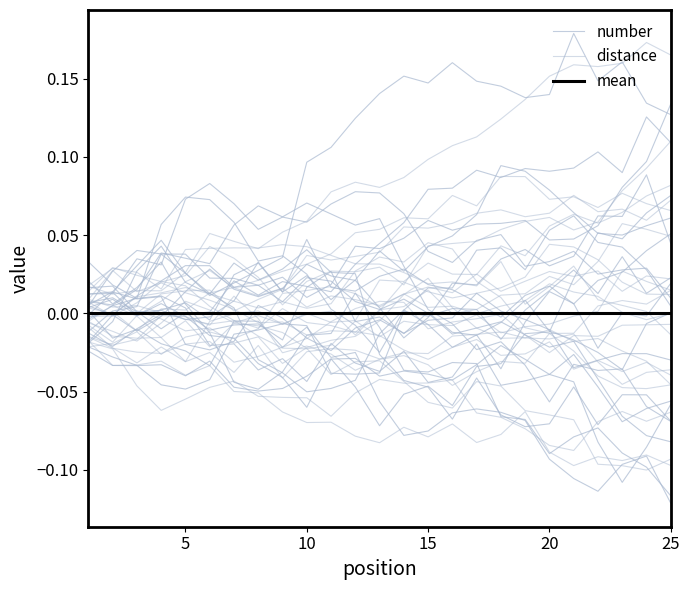

How many times do number and distance cross each other?

8